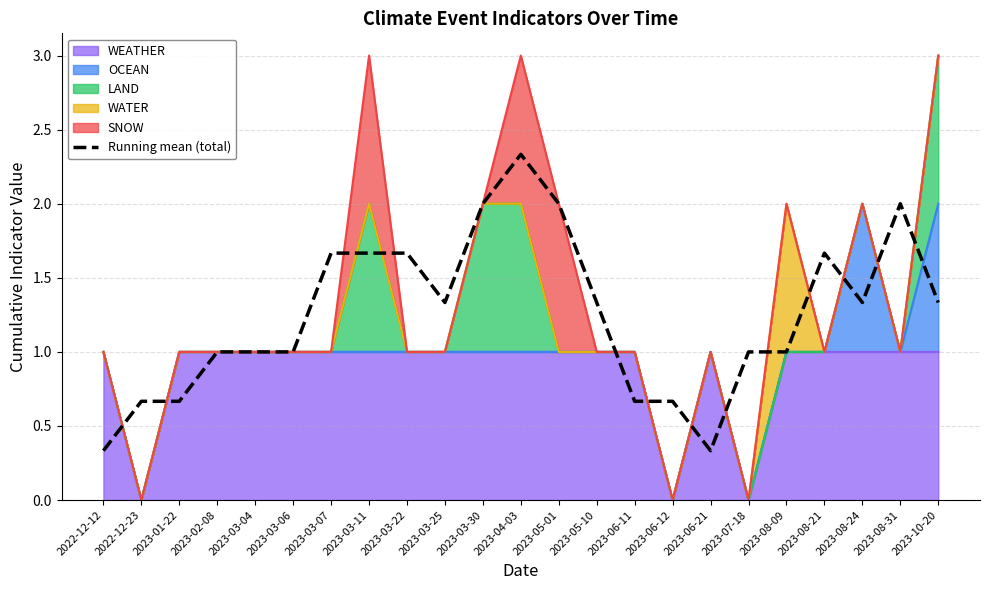

Rank the categories by value from highest to lowest.

2023-04-03, 2023-03-30, 2023-08-31, 2023-05-01, 2023-03-07, 2023-03-11, 2023-03-22, 2023-08-21, 2023-03-25, 2023-05-10, 2023-08-24, 2023-10-20, 2023-02-08, 2023-03-04, 2023-03-06, 2023-07-18, 2023-08-09, 2022-12-23, 2023-01-22, 2023-06-11, 2023-06-12, 2022-12-12, 2023-06-21